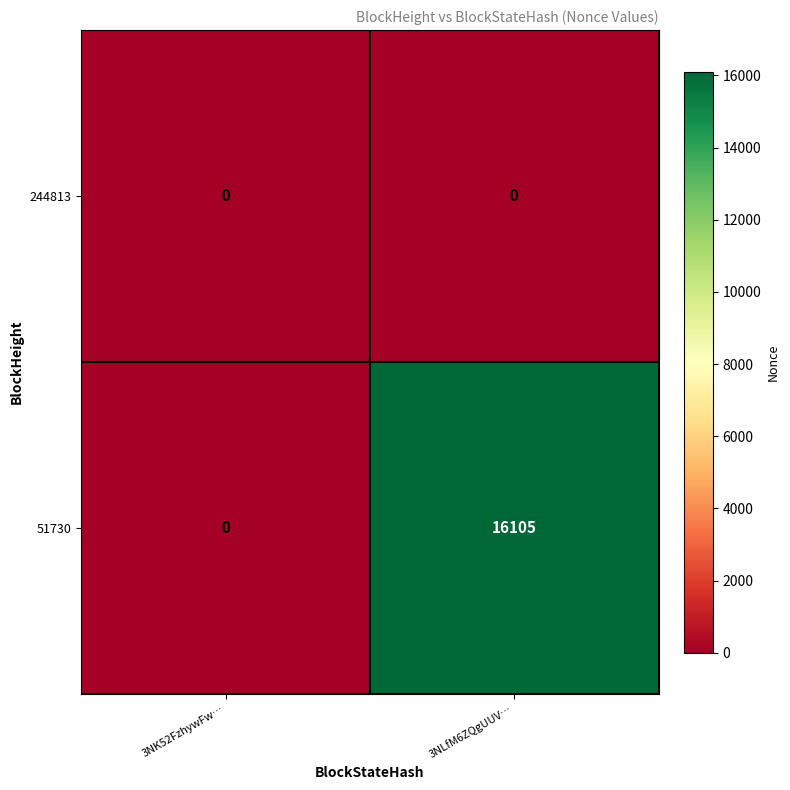

Which series has the widest spread of values?

51730